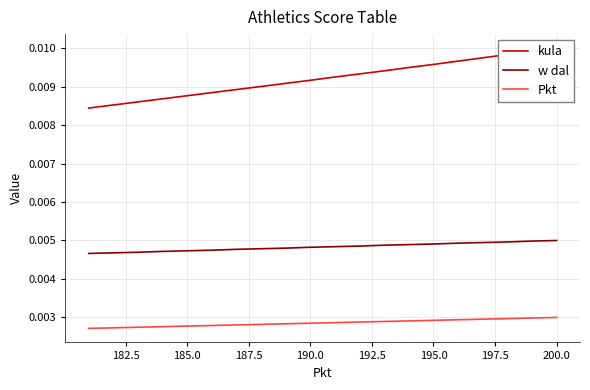

Which series has the widest spread of values?

kula